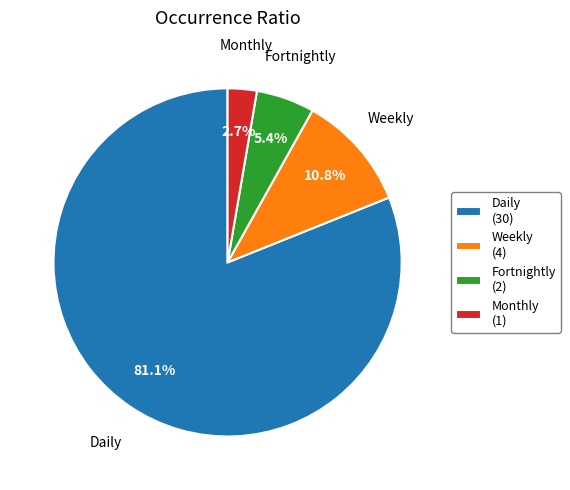

To the nearest percent, what is the difference between the Weekly and Monthly slice percentages?

8%